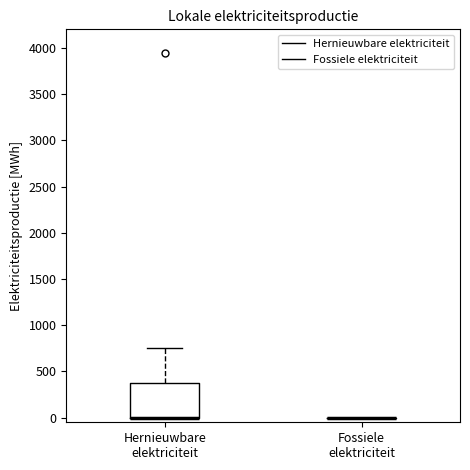

Reading left to right, transcribe this box plot: for each box, give where its median line is, the range the box spans, and where its two whiskers end, as read against the y-axis. The values are not printed on the chart, so give them approximately, as read against the axis.

Hernieuwbare elektriciteit: median 0 (drawn on the box's lower edge), box 0 to 400, whiskers 0 to 750
Fossiele elektriciteit: box collapsed to a line at 0, whiskers 0 to 0